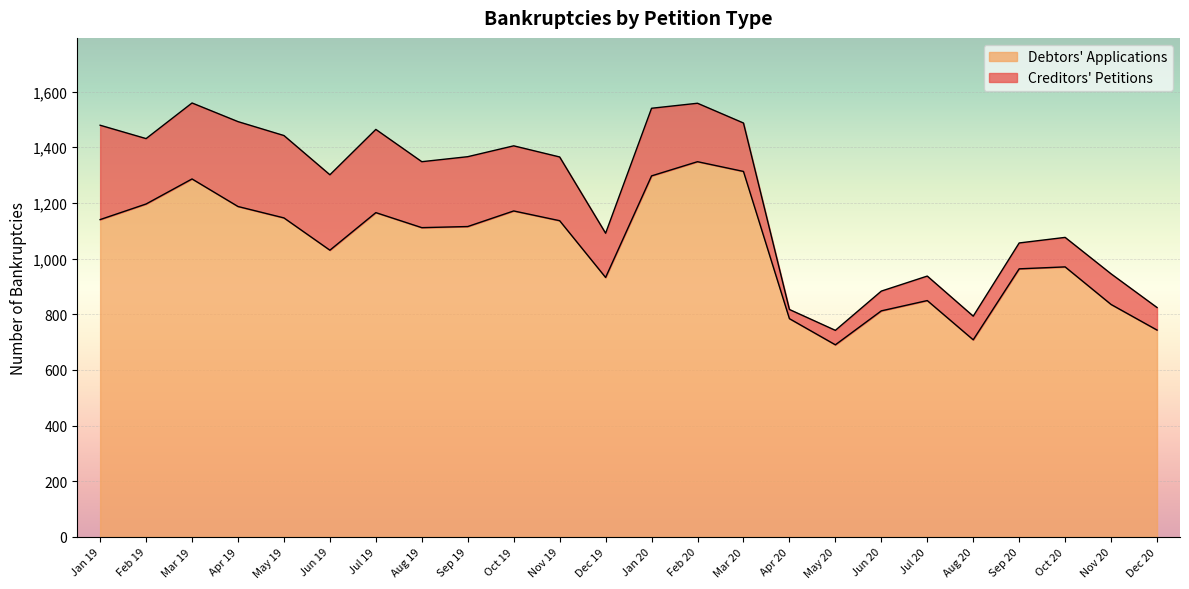

How many interior local peaks (higher than both neighbors) does the data have?

6